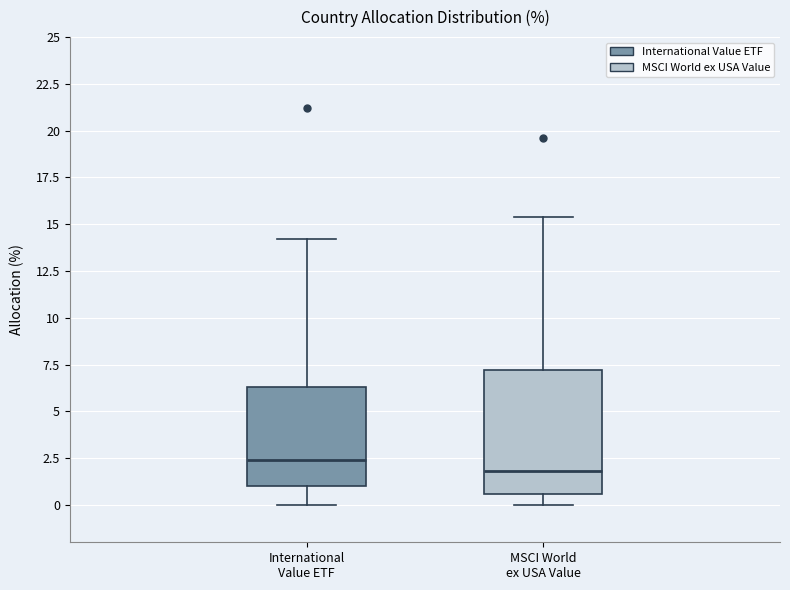

Reading left to right, read every box against the y-axis: the position of its median line, the range the box covers, and the ends of its whiskers. The values are not printed on the chart, so give them approximately, as read against the axis.

International Value ETF: median 2.5, box 1.0 to 6.5, whiskers 0.0 to 14.0
MSCI World ex USA Value: median 2.0, box 0.5 to 7.0, whiskers 0.0 to 15.5